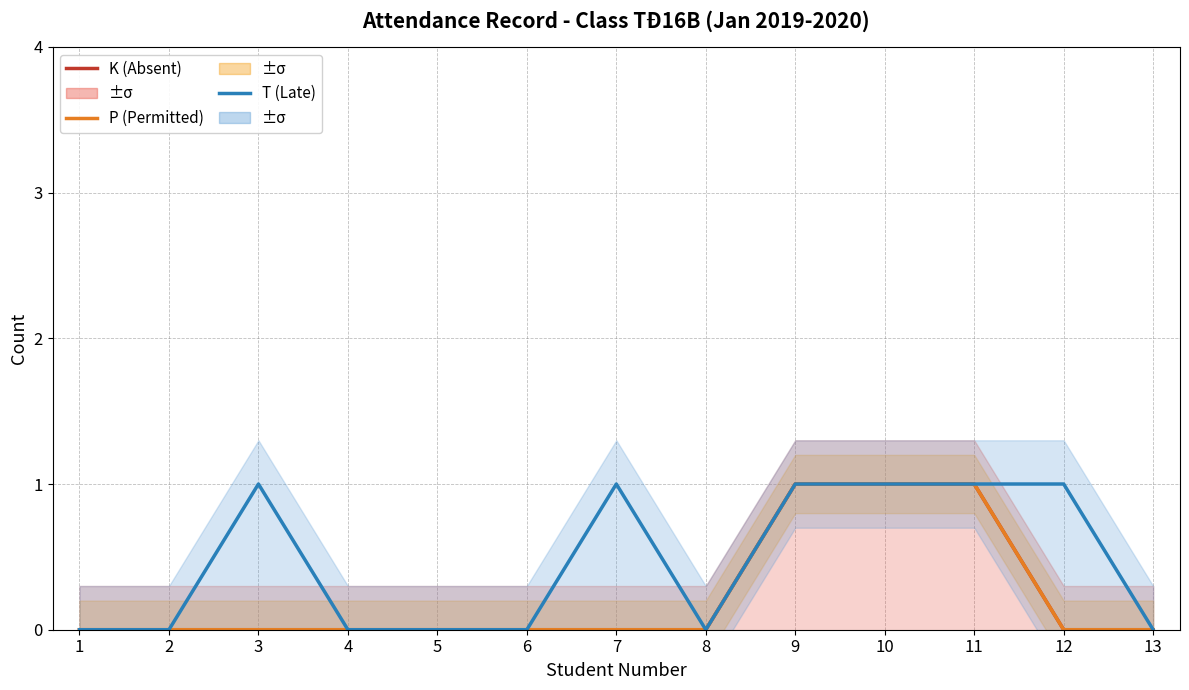

How many values in P (Permitted absent) are above zero?

3